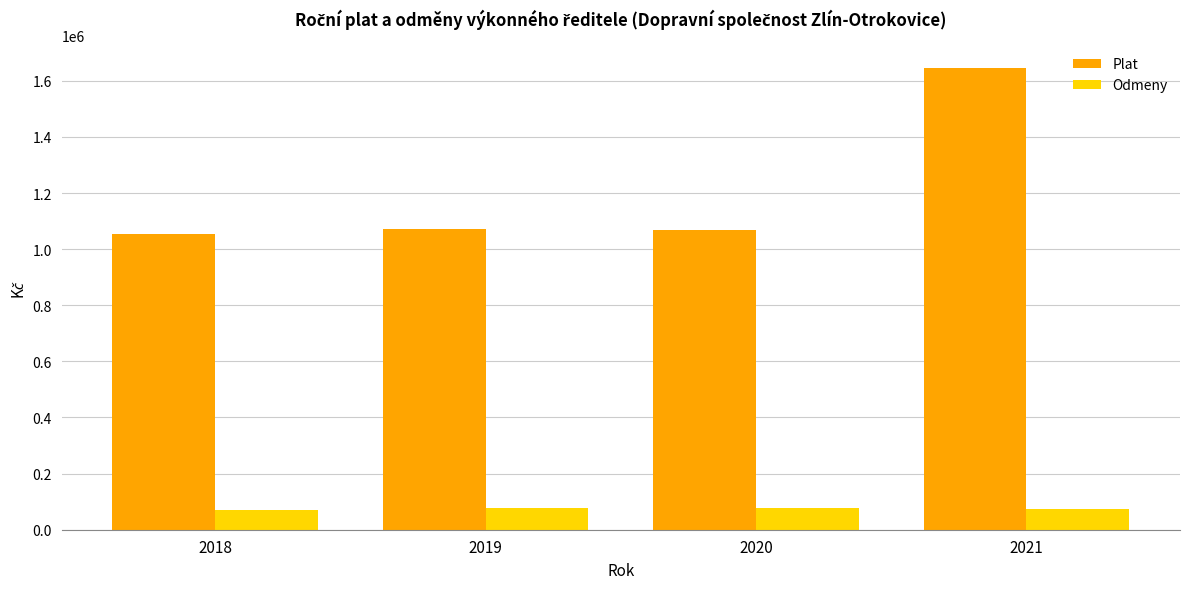

Between 2020 and 2021, which series saw the biggest shift?

Plat